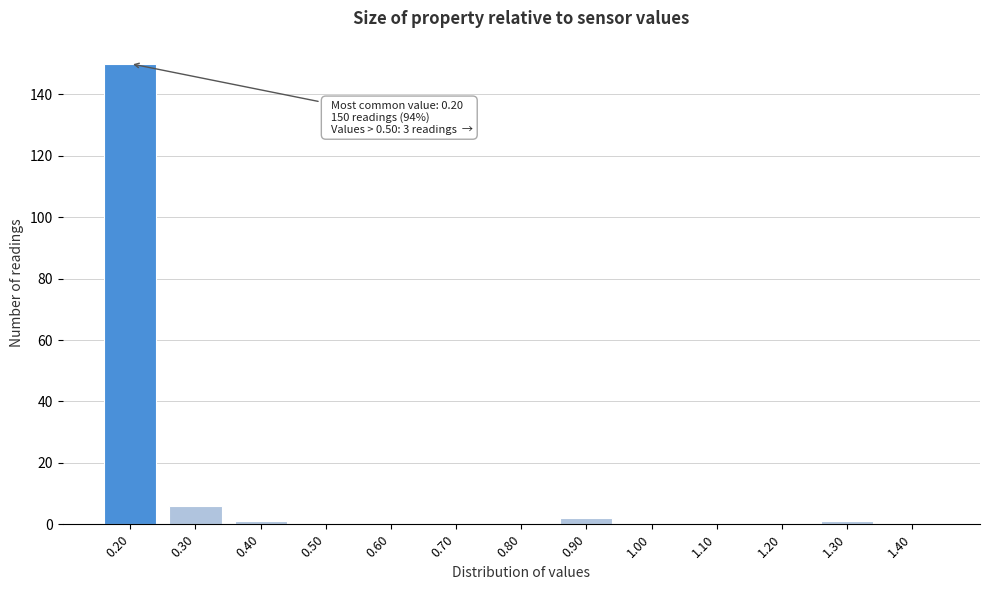

Reading left to right, extract all data points from this chart.

0.20=150	0.30=6	0.40=1	0.50=0	0.60=0	0.70=0	0.80=0	0.90=2	1.00=0	1.10=0	1.20=0	1.30=1	1.40=0